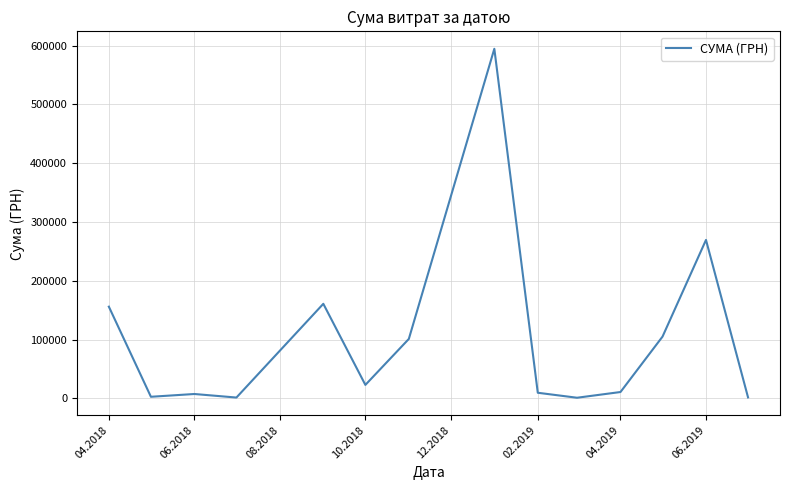

What is the maximum value shown in the chart?

594788.6